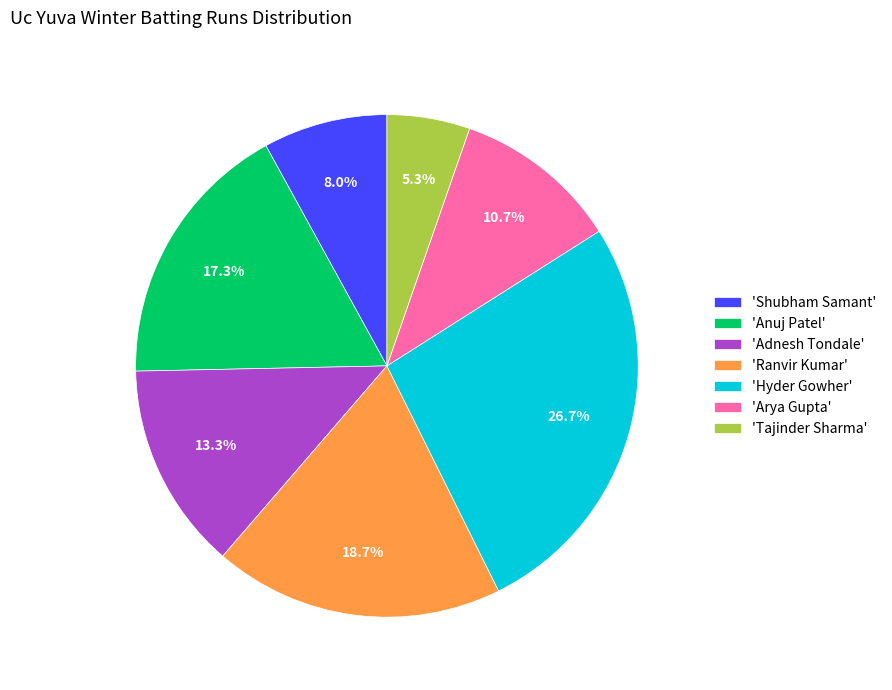

Which category has the biggest portion of the pie?

'Hyder Gowher'